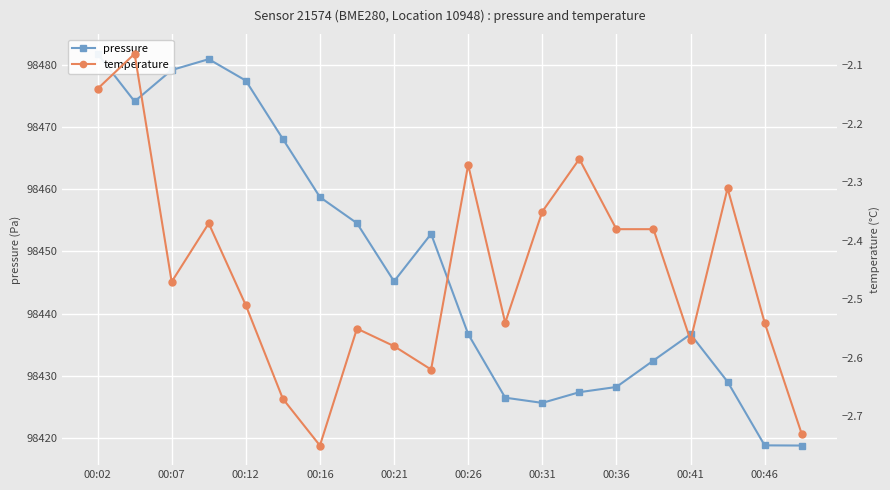

Read the pressure value at 00:36.

98428.2